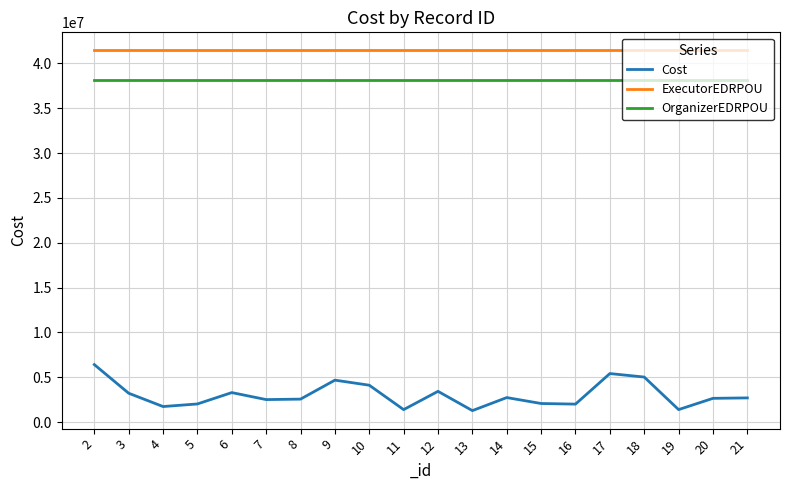

The value of OrganizerEDRPOU at 13 is 38114671.0. True or false?

True